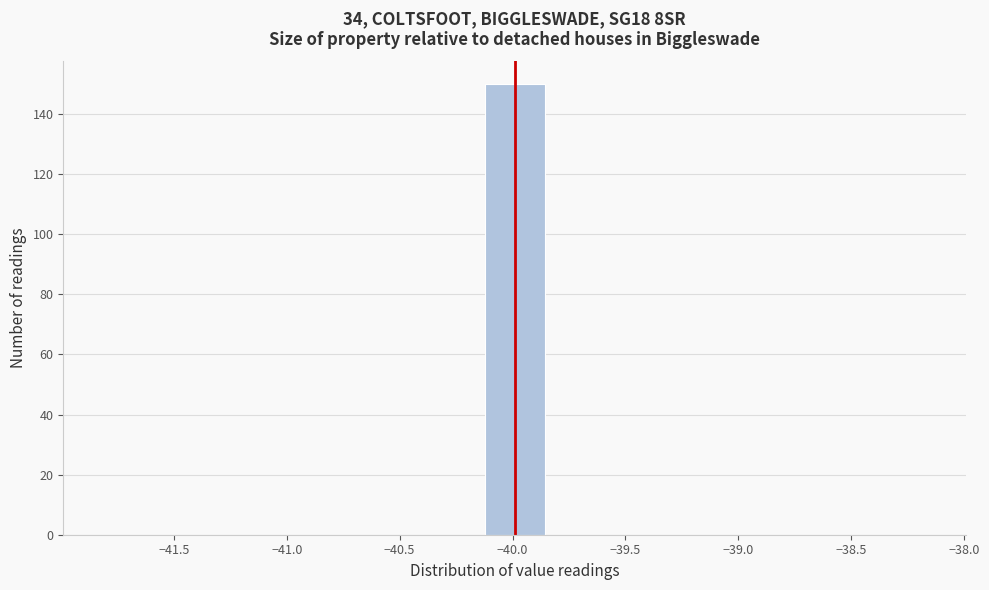

Reading left to right, list every bar in this chart as the range it spans on the x-axis followed by its height. Neither the bar edges nor the heights are printed on the chart, so give them approximately, as read against the axes.

-42.00 to -41.70: 0
-41.70 to -41.45: 0
-41.45 to -41.20: 0
-41.20 to -40.90: 0
-40.90 to -40.65: 0
-40.65 to -40.40: 0
-40.40 to -40.10: 0
-40.10 to -39.85: 150
-39.85 to -39.60: 0
-39.60 to -39.30: 0
-39.30 to -39.05: 0
-39.05 to -38.80: 0
-38.80 to -38.50: 0
-38.50 to -38.25: 0
-38.25 to -38.00: 0